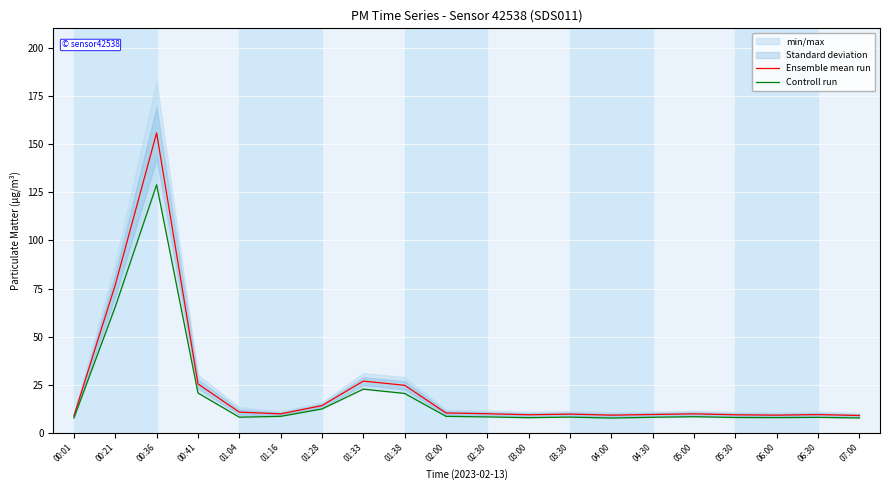

True or false: Ensemble mean run and Controll run intersect in this chart.

False